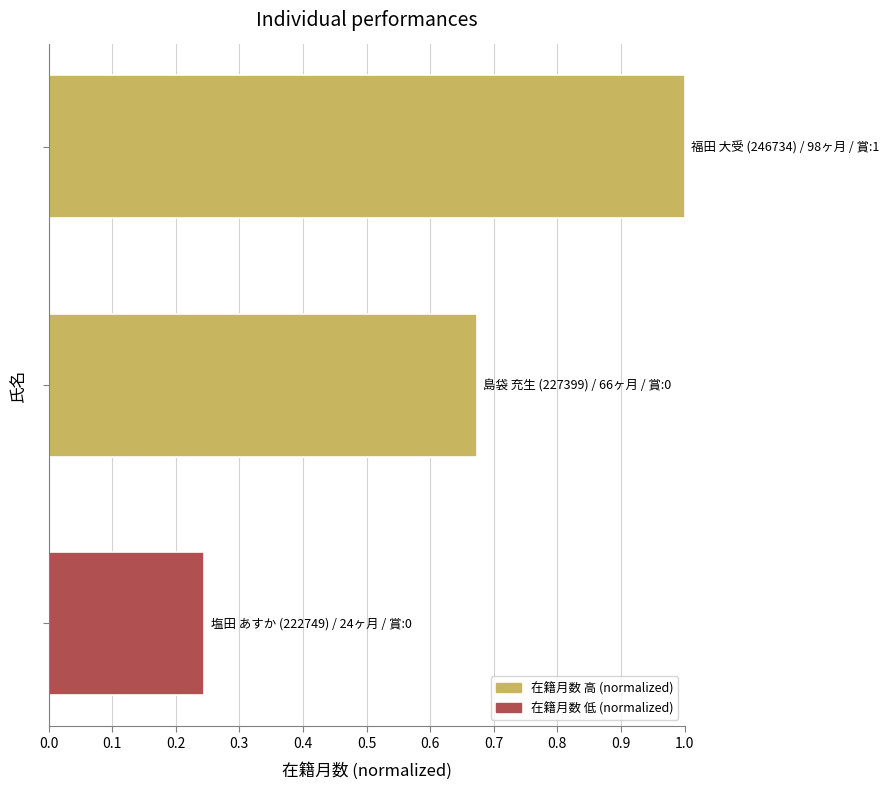

What is the average value?

0.6